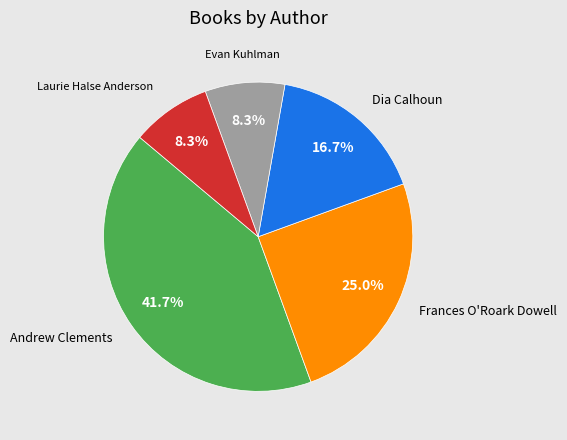

Is there any slice that represents more than half of the pie?

No